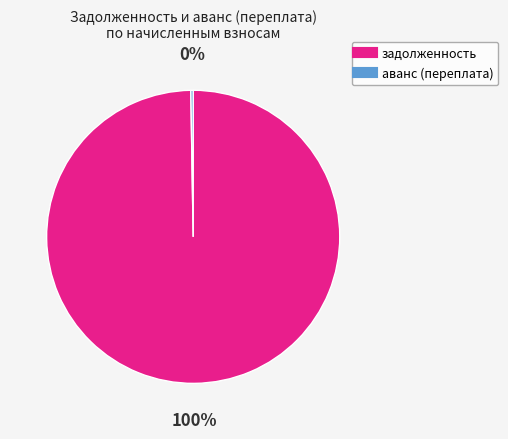

Does any single category account for the majority?

Yes